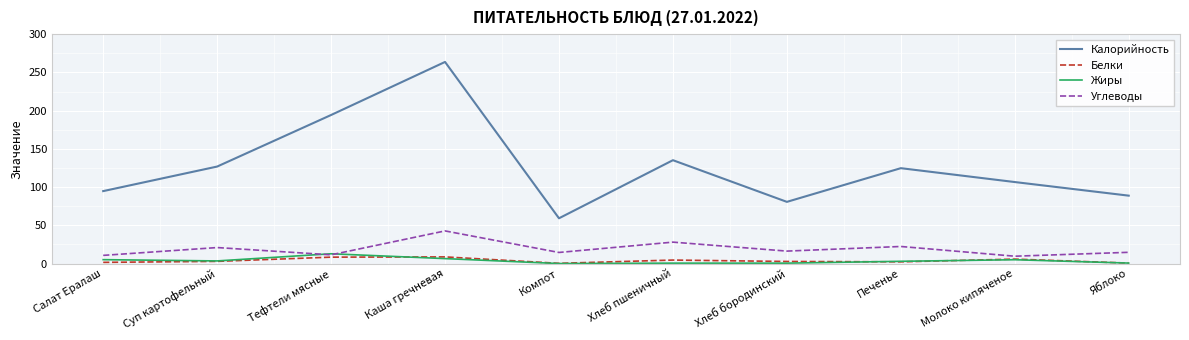

Which series has the largest total across all categories?

Калорийность